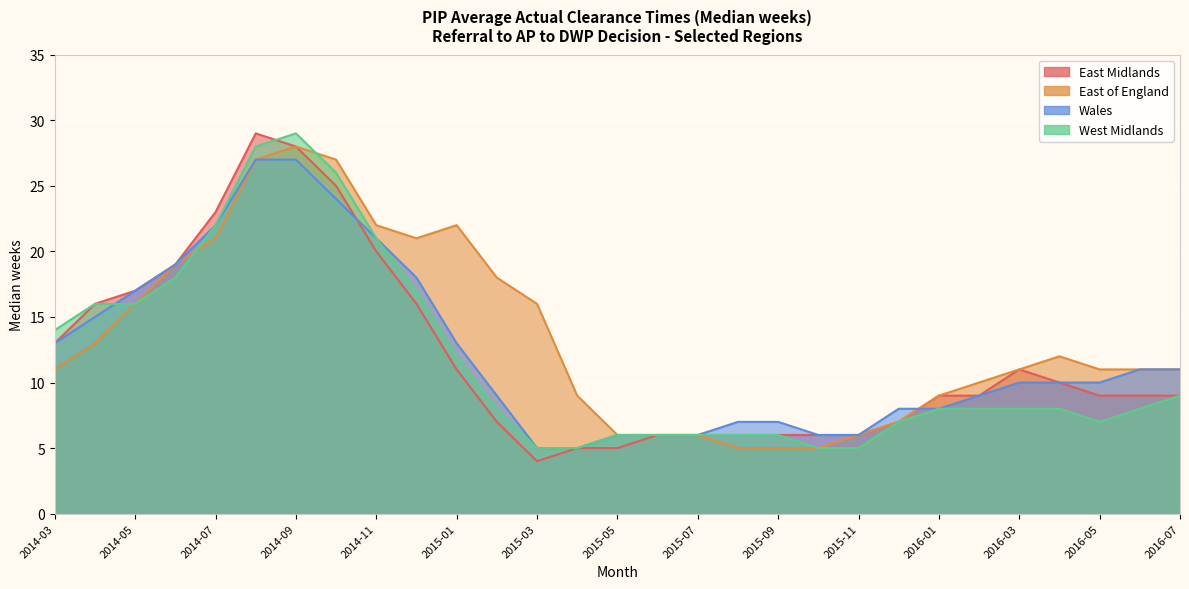

What are all the series names shown in the legend?

East Midlands, Wales